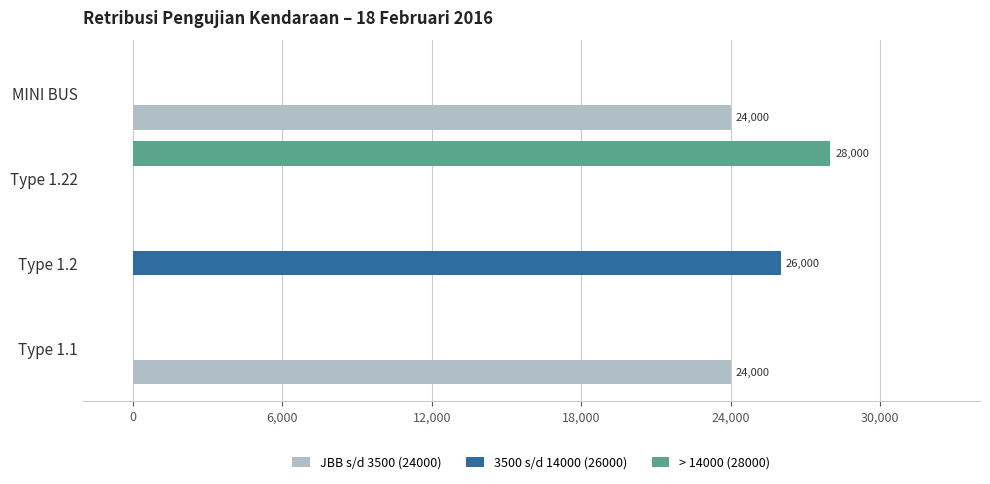

How many data points does each series have?

4